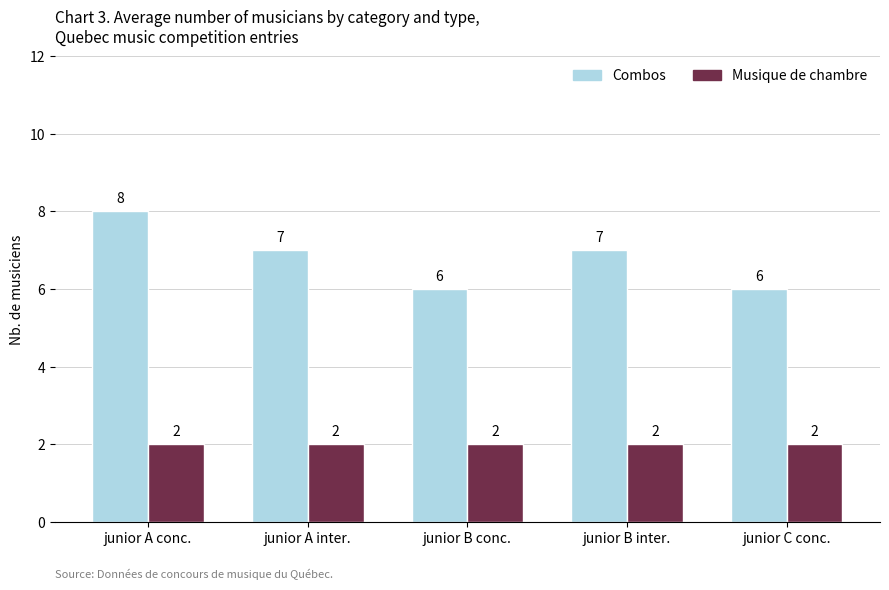

At which category is the sum across all series the highest?

junior A conc.